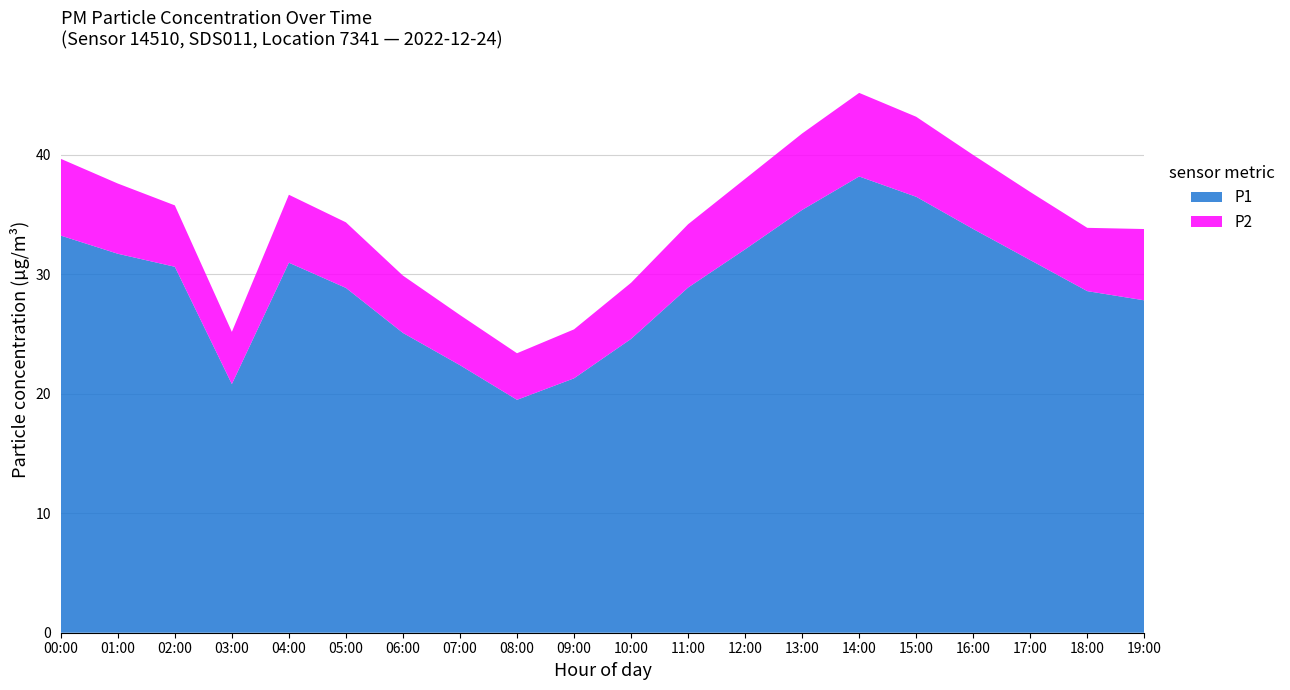

Reading left to right, what are all the values shown in this chart?

P1: 33.2	31.7	30.6	20.8	31.0	28.9	25.1	22.4	19.5	21.3	24.6	28.9	32.1	35.4	38.2	36.5	33.8	31.2	28.6	27.8
P2: 6.4	5.9	5.1	4.4	5.7	5.5	4.8	4.2	3.9	4.1	4.7	5.3	5.9	6.4	7.0	6.7	6.2	5.7	5.3	6.0